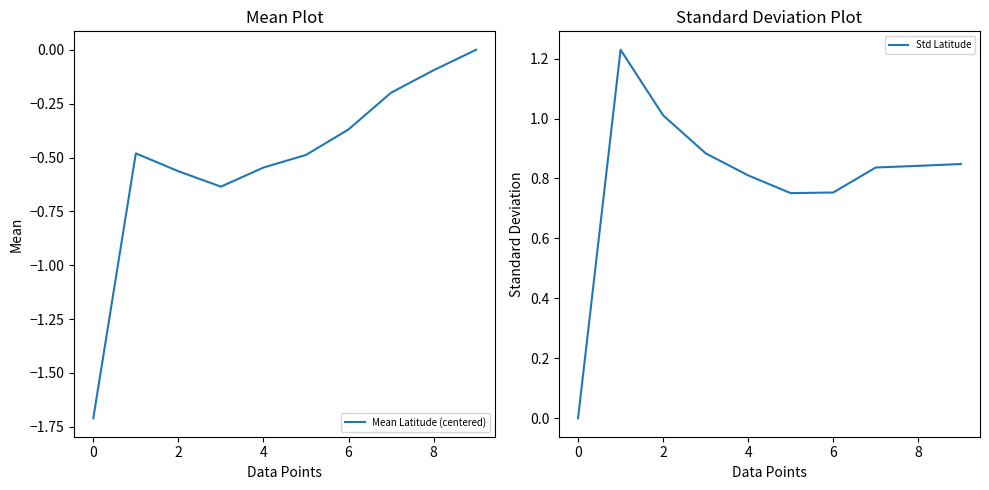

At 0, list the series in order from smallest to largest.

Mean Latitude (centered), Std Latitude